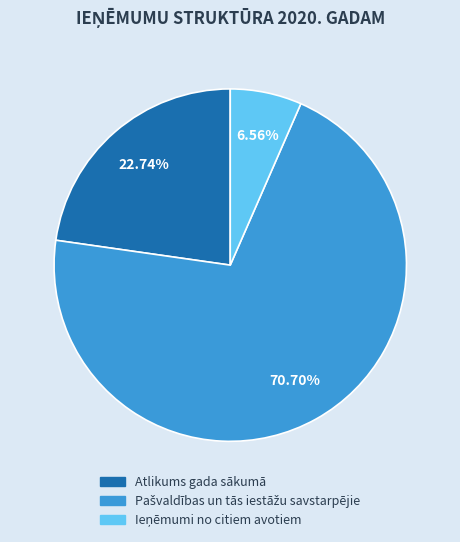

Does any single category account for the majority?

Yes